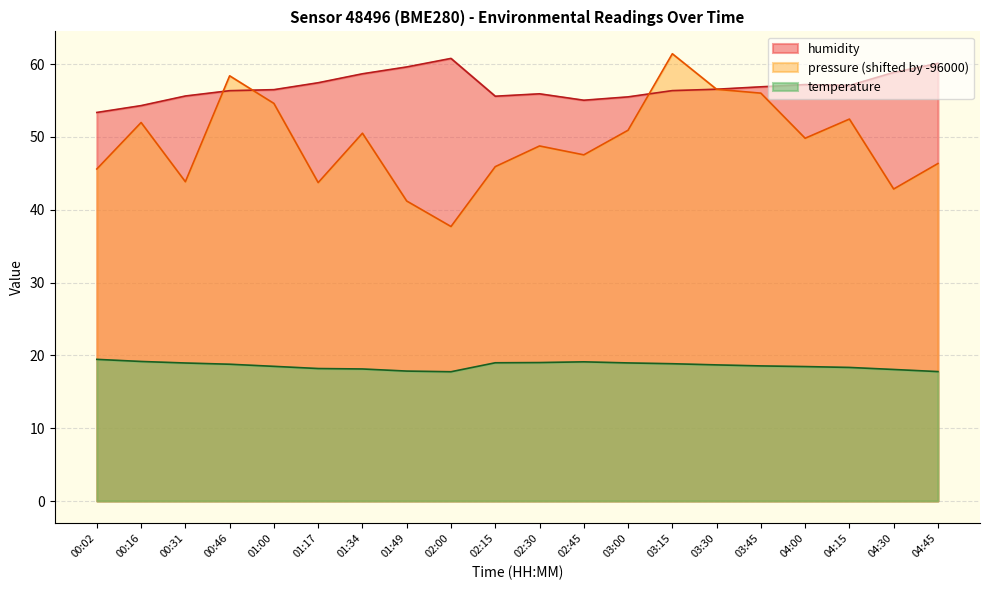

Is it true that pressure equals 45.9 at 02:15?

True